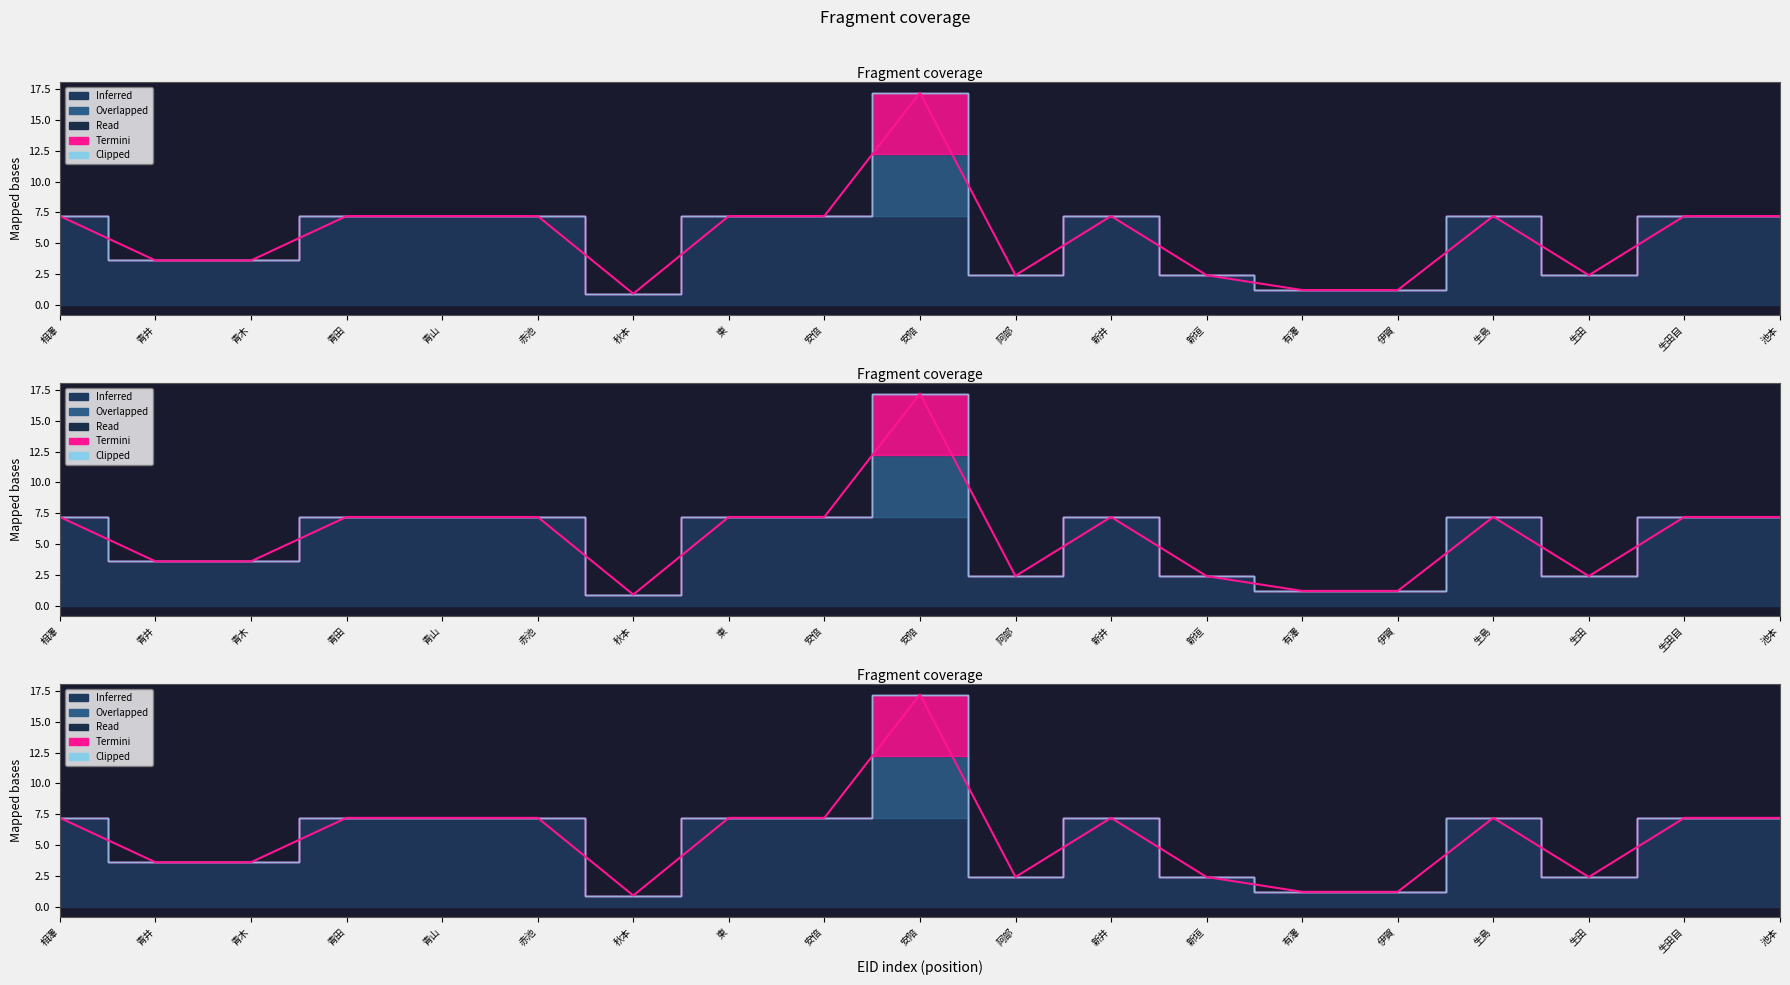

Reading left to right, extract all data points from this chart.

7.2	3.6	3.6	7.2	7.2	7.2	0.9	7.2	7.2	17.2	2.4	7.2	2.4	1.2	1.2	7.2	2.4	7.2	7.2